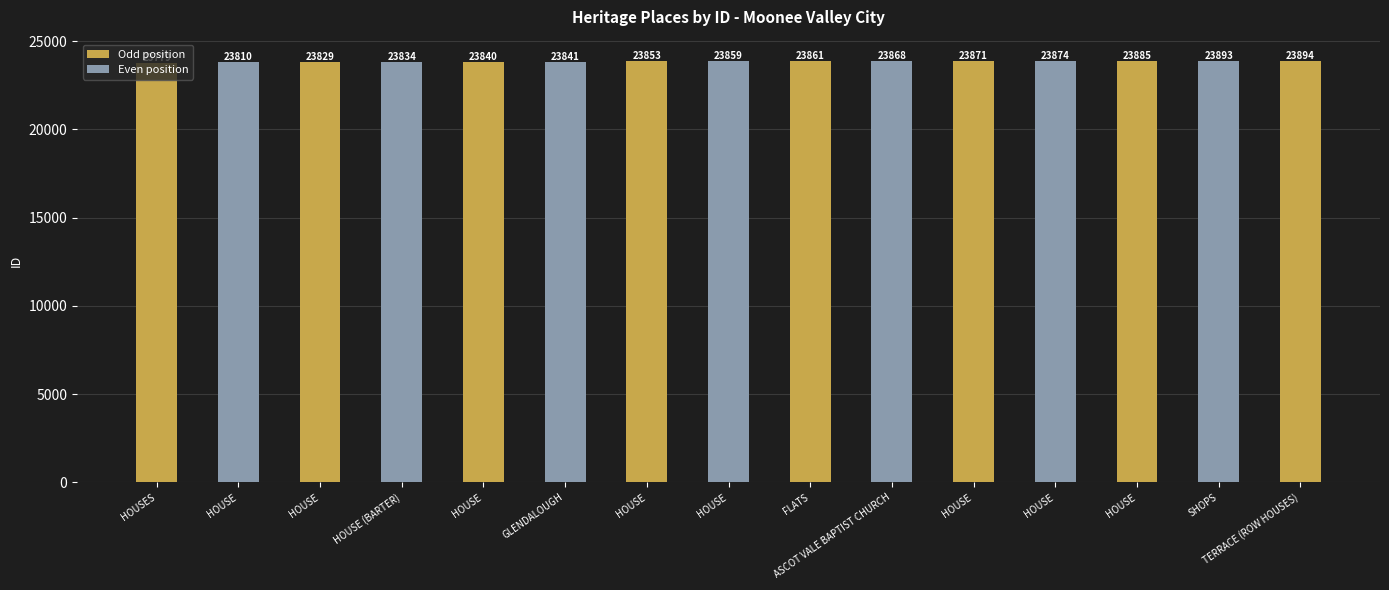

True or false: the data shows 5860 at GLENDALOUGH.

False